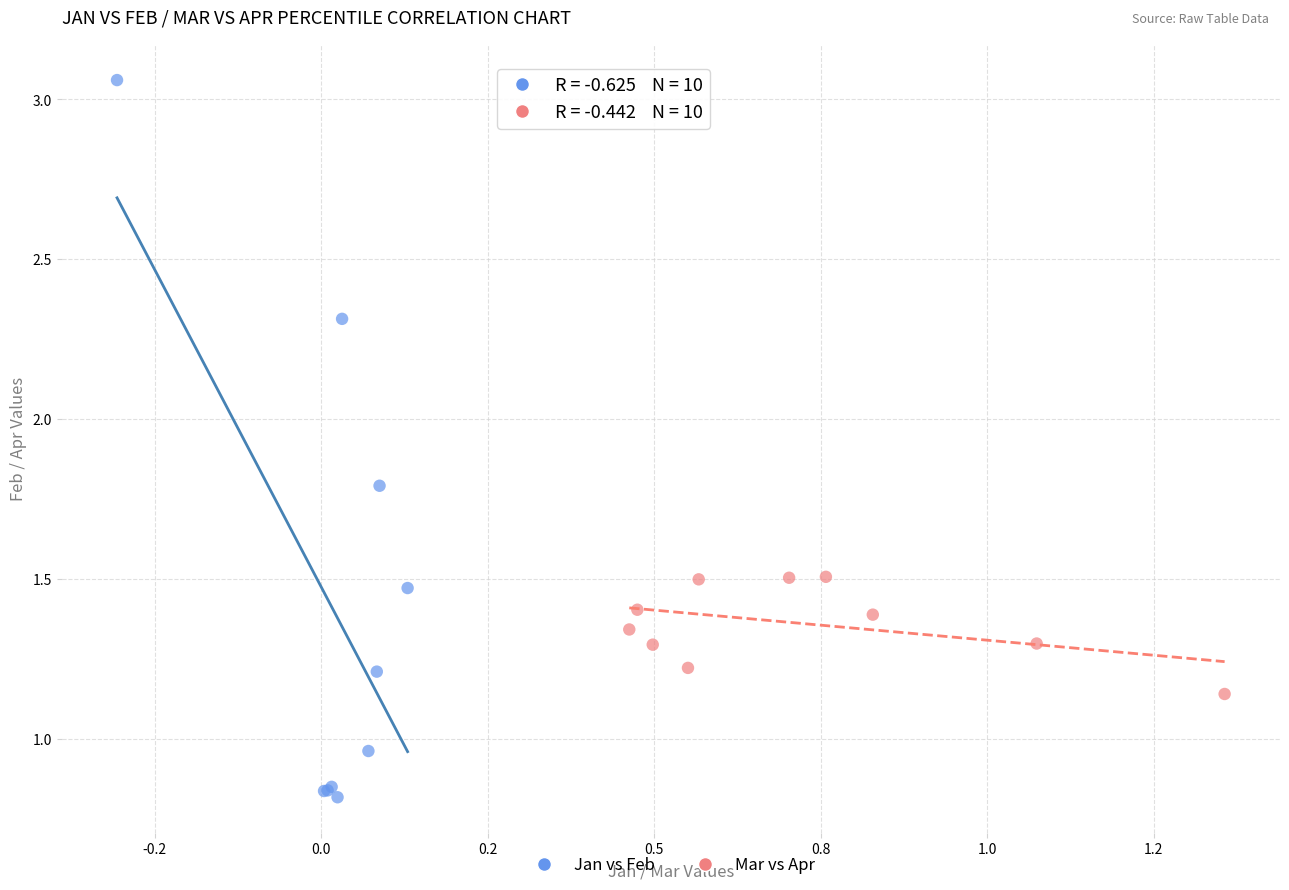

Which series reaches the minimum Y coordinate?

Jan vs Feb